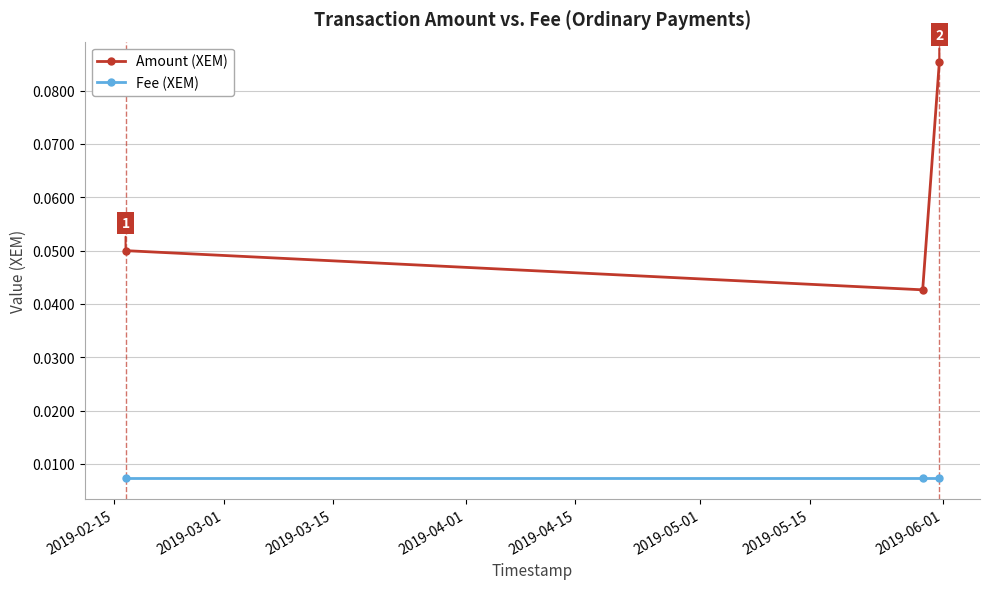

Count the Amount (XEM) values in the range 0 to 1.

3